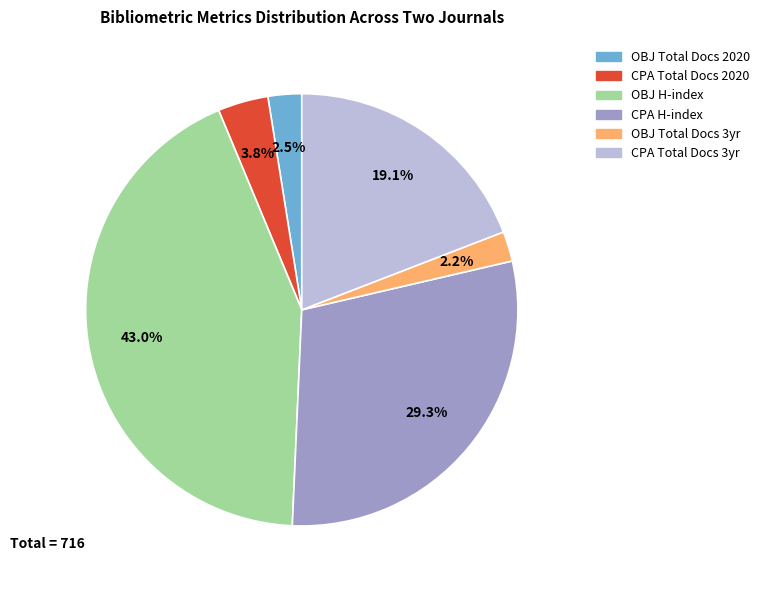

Is there a majority slice in this chart?

No